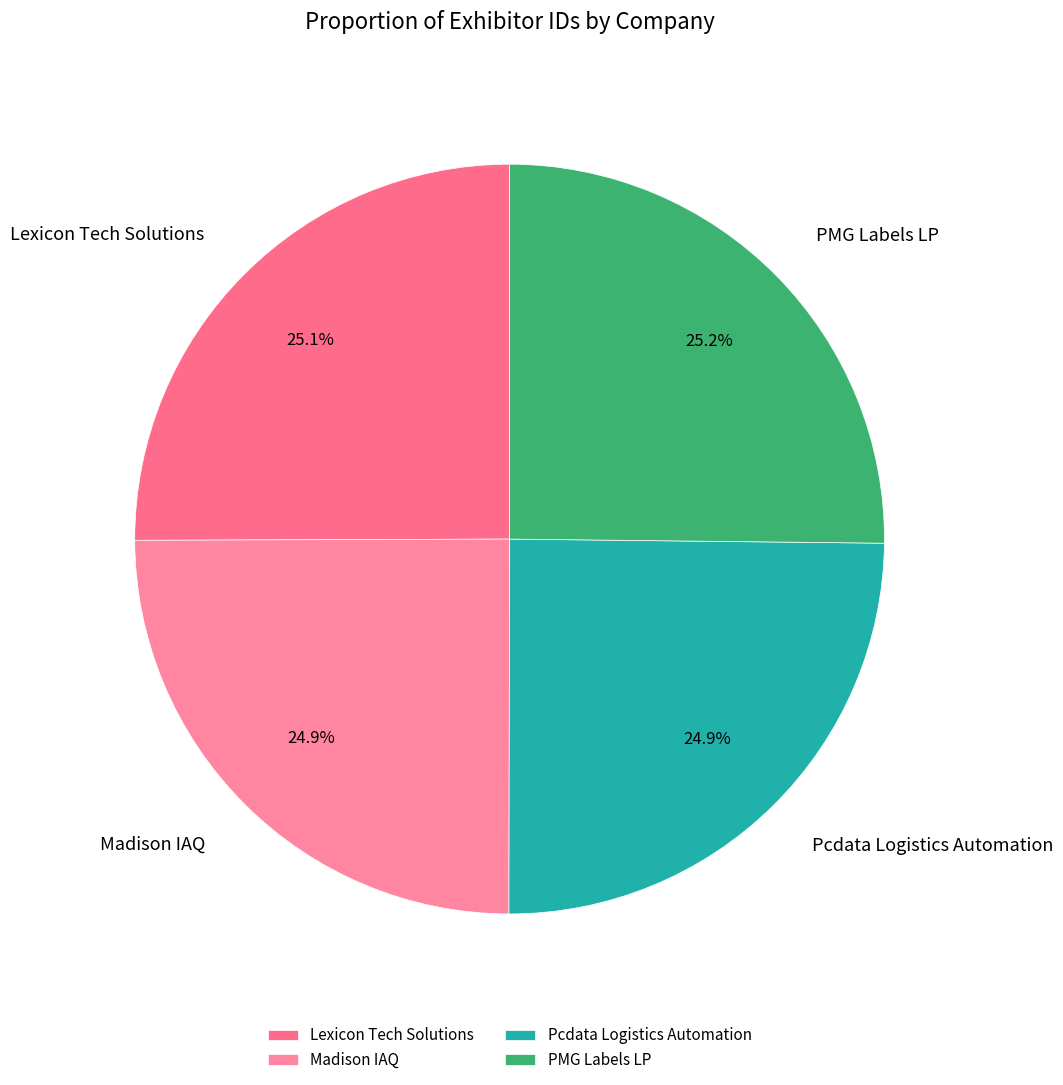

What is the ratio of the value at Pcdata Logistics Automation to the value at Lexicon Tech Solutions?

1.0